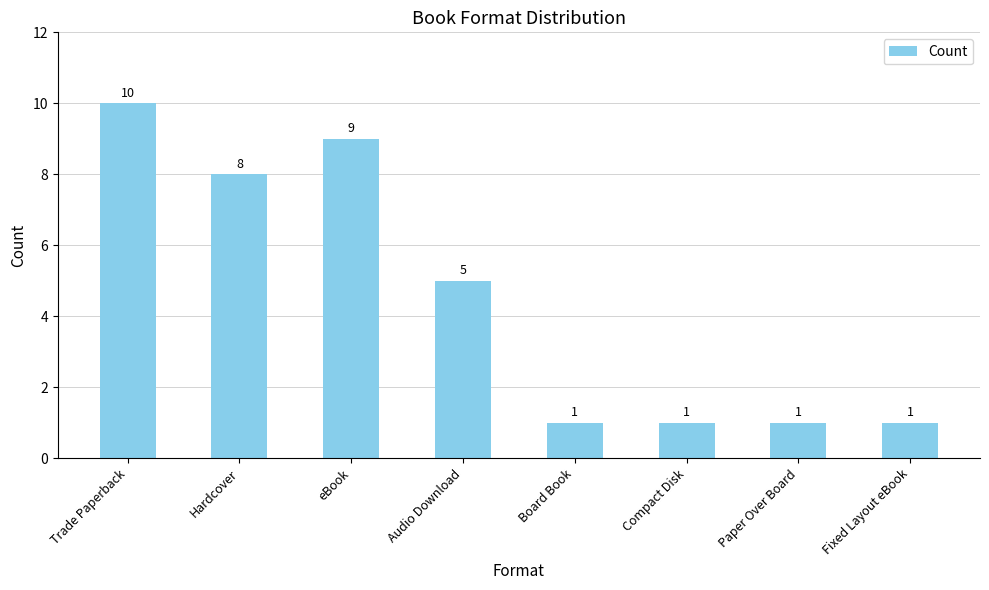

Does the chart contain any negative values?

No